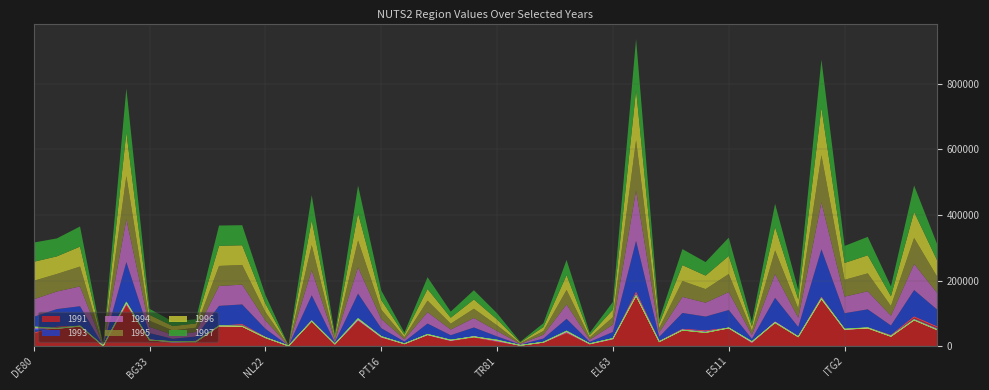

Reading left to right, transcribe all the data shown in this chart.

1991: DE80=39624	UKI7=58177	ES21=60953	ES22=501	EL30=126813	BG33=20078	TR83=10471	UKD1=15138	ITF6=61436	SE11=65649	NL22=27048	ES41=330	FR52=77402	PL62=5368	PT11=80540	PT16=26479	PT30=6999	ES12=34061	CY00=16101	LV00=27010	TR81=13962	ITC4=2323	PT15=11409	EL52=40409	EL62=6136	EL63=21095	ITI4=163540	SE33=14324	NL41=51391	UKD4=46573	ES11=55177	TR21=10339	FR30=73662	ITF1=29257	ITG1=148756	ITG2=49522	DE60=56172	UKJ1=32418	UKJ2=88989	UKH3=58435
1993: DE80=49608	UKI7=54639	ES21=60600	ES22=504	EL30=129491	BG33=19419	TR83=11684	UKD1=14073	ITF6=61246	SE11=61371	NL22=25741	ES41=336	FR52=77628	PL62=6046	PT11=79580	PT16=28205	PT30=6714	ES12=34623	CY00=16982	LV00=29697	TR81=15579	ITC4=2213	PT15=11550	EL52=42699	EL62=6573	EL63=21999	ITI4=157517	SE33=13799	NL41=49685	UKD4=43479	ES11=54819	TR21=11537	FR30=73515	ITF1=28949	ITG1=146435	ITG2=50729	DE60=55863	UKJ1=30401	UKJ2=81947	UKH3=52581
1994: DE80=53393	UKI7=53664	ES21=60462	ES22=508	EL30=130711	BG33=19031	TR83=12337	UKD1=13585	ITF6=60692	SE11=60431	NL22=25559	ES41=341	FR52=76767	PL62=6219	PT11=80213	PT16=28170	PT30=6877	ES12=34851	CY00=17430	LV00=28914	TR81=16450	ITC4=2152	PT15=11471	EL52=43641	EL62=6749	EL63=22391	ITI4=153848	SE33=13525	NL41=48909	UKD4=42297	ES11=54763	TR21=12182	FR30=72705	ITF1=28286	ITG1=143382	ITG2=50613	DE60=55180	UKJ1=29813	UKJ2=79692	UKH3=50648
1995: DE80=56511	UKI7=53430	ES21=60582	ES22=514	EL30=131855	BG33=18670	TR83=12964	UKD1=13259	ITF6=61097	SE11=60049	NL22=25696	ES41=347	FR52=76236	PL62=6338	PT11=81864	PT16=28631	PT30=6975	ES12=35149	CY00=17816	LV00=28283	TR81=17286	ITC4=2120	PT15=11578	EL52=44513	EL62=6901	EL63=22746	ITI4=153382	SE33=13318	NL41=48495	UKD4=41478	ES11=55070	TR21=12801	FR30=72138	ITF1=28184	ITG1=143890	ITG2=51310	DE60=54635	UKJ1=29644	UKJ2=79300	UKH3=49584
1996: DE80=57944	UKI7=53820	ES21=60851	ES22=521	EL30=132953	BG33=18151	TR83=13542	UKD1=13015	ITF6=61398	SE11=60012	NL22=25769	ES41=353	FR52=76030	PL62=6476	PT11=83423	PT16=29041	PT30=6960	ES12=35478	CY00=18191	LV00=28232	TR81=18056	ITC4=2100	PT15=11811	EL52=45329	EL62=7046	EL63=23068	ITI4=153716	SE33=13132	NL41=48523	UKD4=41205	ES11=55308	TR21=13372	FR30=71281	ITF1=28076	ITG1=144909	ITG2=51463	DE60=55210	UKJ1=29728	UKJ2=79594	UKH3=49294
1997: DE80=58771	UKI7=54756	ES21=61521	ES22=531	EL30=134570	BG33=18142	TR83=14071	UKD1=12934	ITF6=62002	SE11=61313	NL22=26114	ES41=362	FR52=76541	PL62=6589	PT11=84470	PT16=29422	PT30=7007	ES12=35956	CY00=18592	LV00=28344	TR81=18761	ITC4=2120	PT15=11915	EL52=46234	EL62=7194	EL63=23463	ITI4=155322	SE33=13009	NL41=48917	UKD4=41296	ES11=55836	TR21=13894	FR30=70836	ITF1=28474	ITG1=146450	ITG2=51945	DE60=56287	UKJ1=30149	UKJ2=80476	UKH3=49488